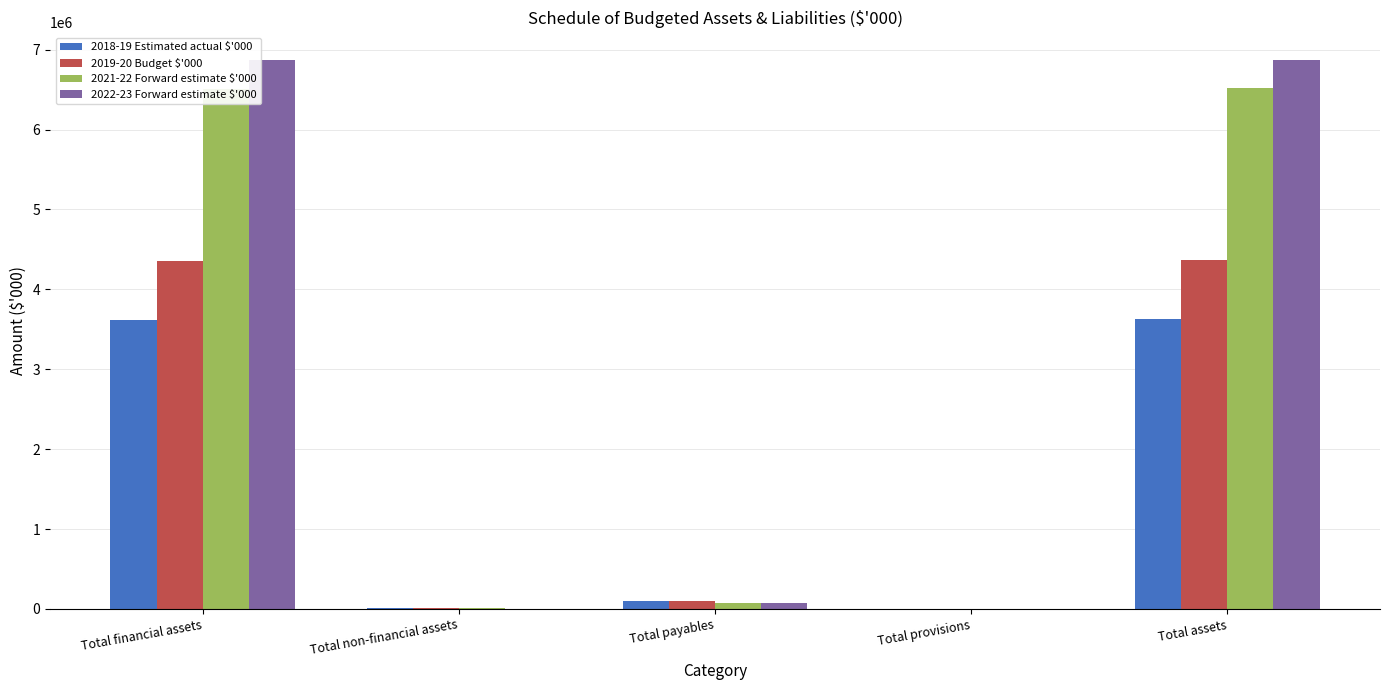

At which label does 2019-20 Budget $'000 first exceed 93676?

Total financial assets